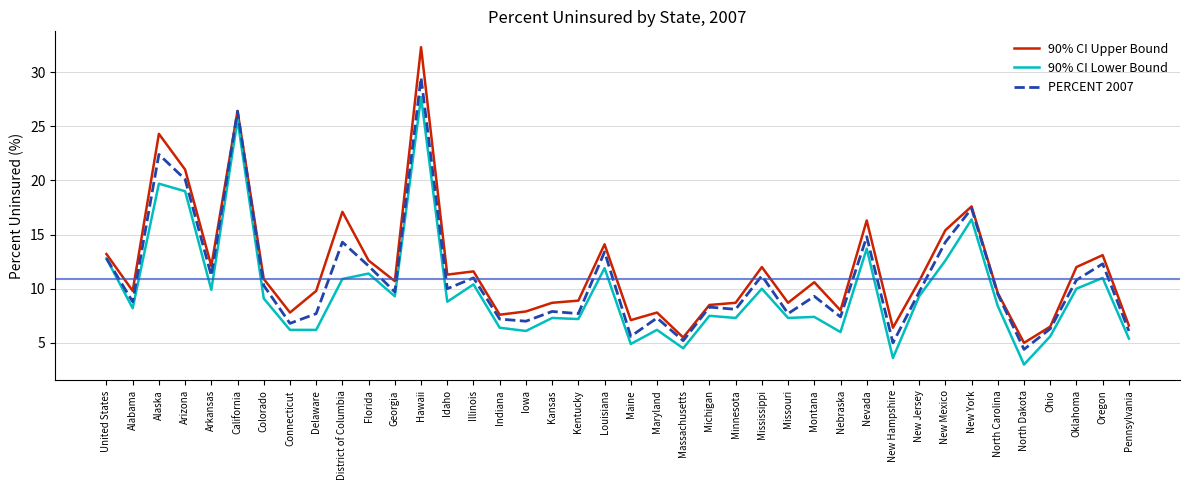

What is the difference between the highest and lowest values at Idaho?

2.5